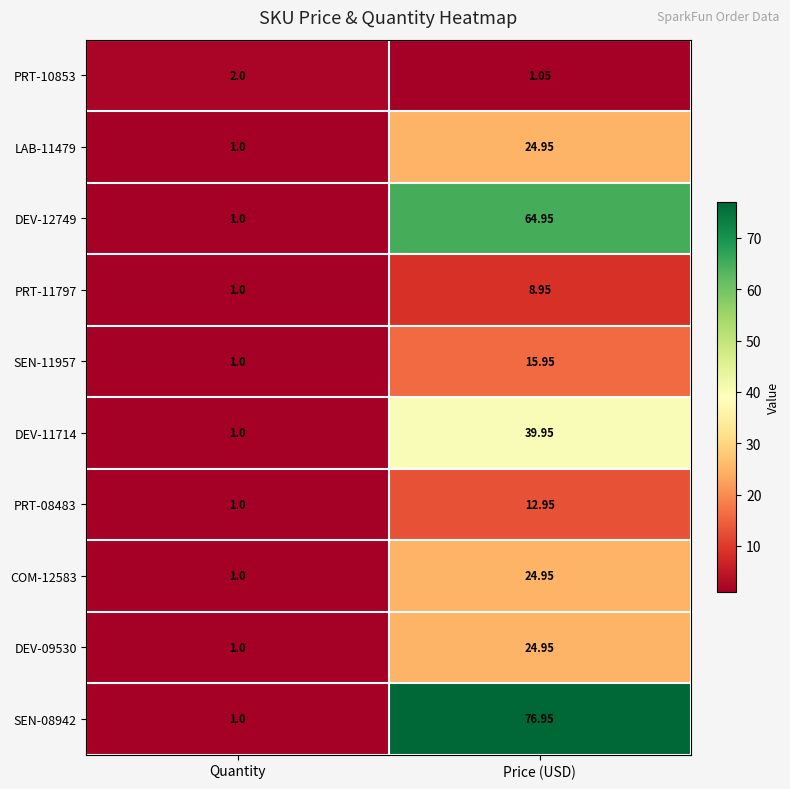

At which label does SEN-11957 first exceed 15?

Price (USD)